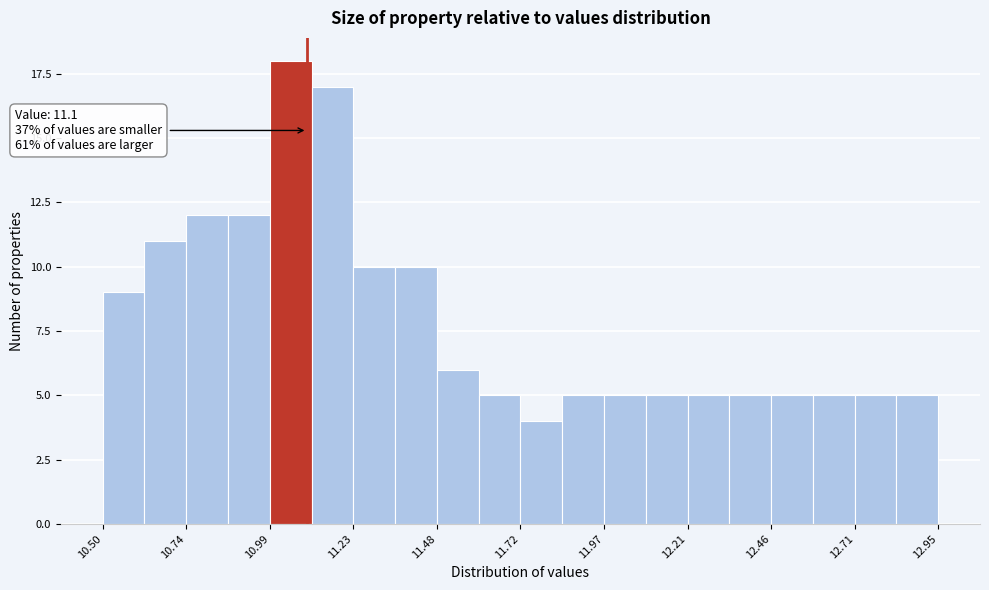

Read against the x-axis, roughly where is the centre of the tallest bar?

11.05